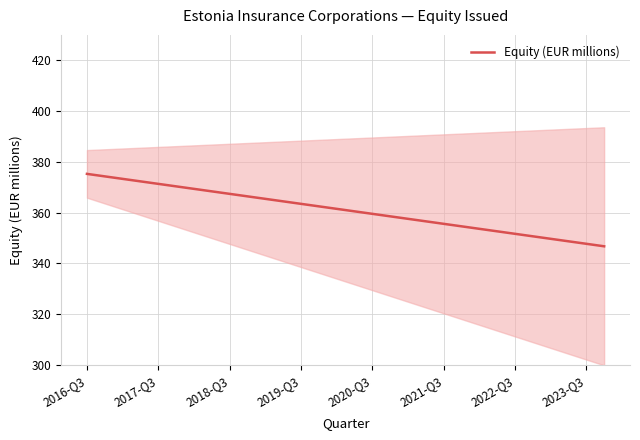

Rank the categories by value from lowest to highest.

29, 28, 27, 26, 25, 24, 23, 22, 21, 20, 19, 18, 17, 16, 15, 14, 13, 12, 11, 10, 9, 8, 2023-Q3, 2022-Q3, 2021-Q3, 2020-Q3, 2019-Q3, 2018-Q3, 2017-Q3, 2016-Q3